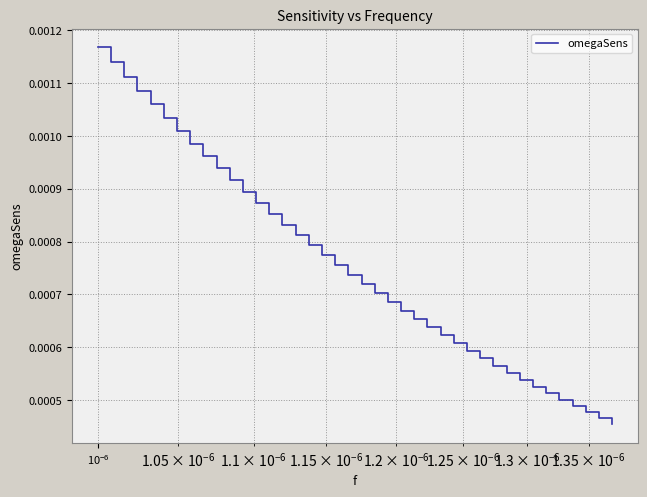

Does the chart display data point markers on the line(s)?

No